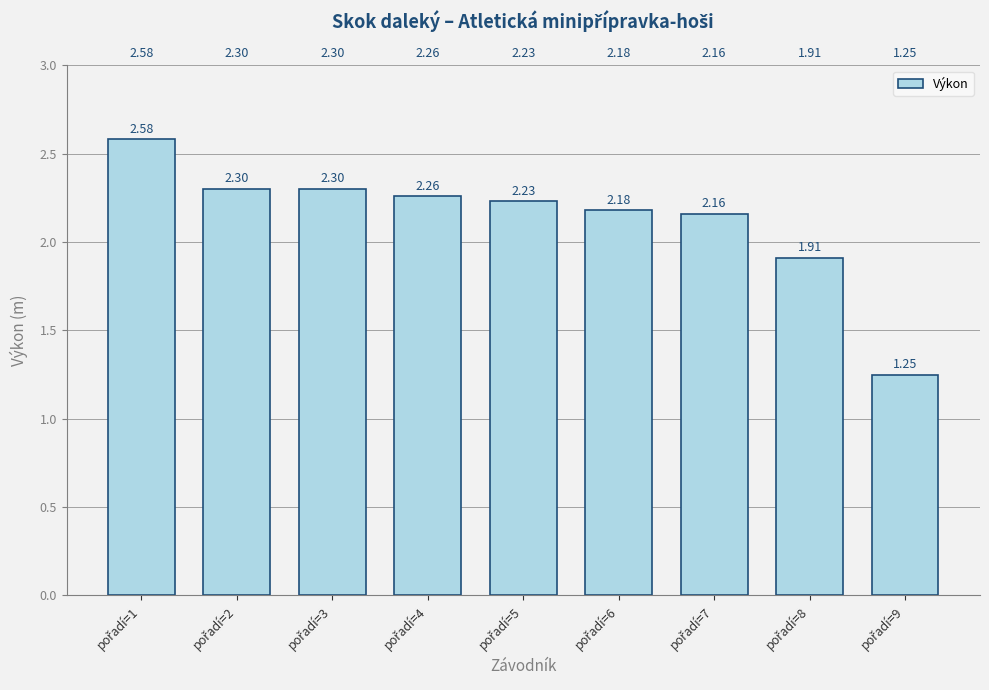

Reading left to right, extract all data points from this chart.

2.6	2.3	2.3	2.3	2.2	2.2	2.2	1.9	1.2